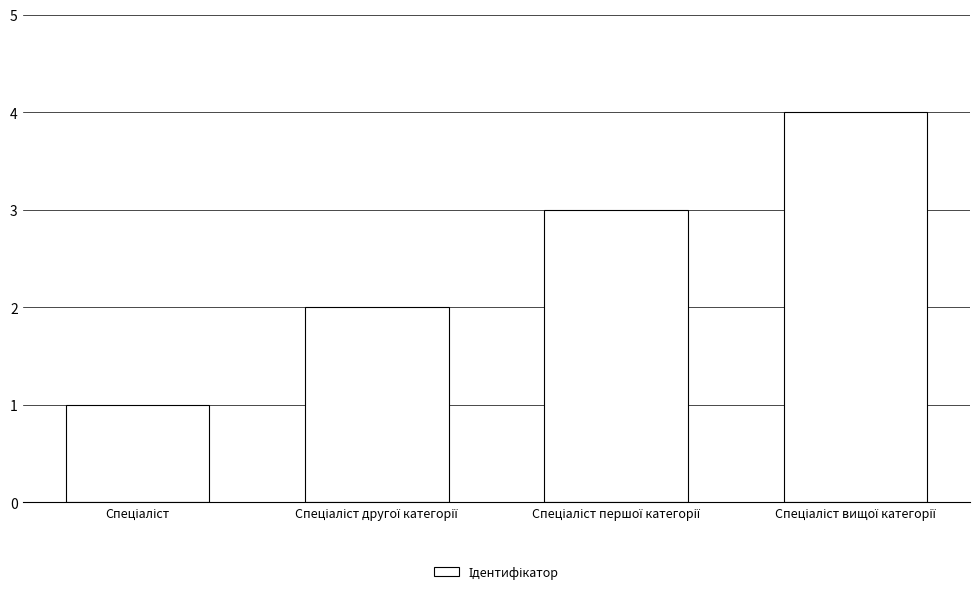

What is the sum of all values?

10